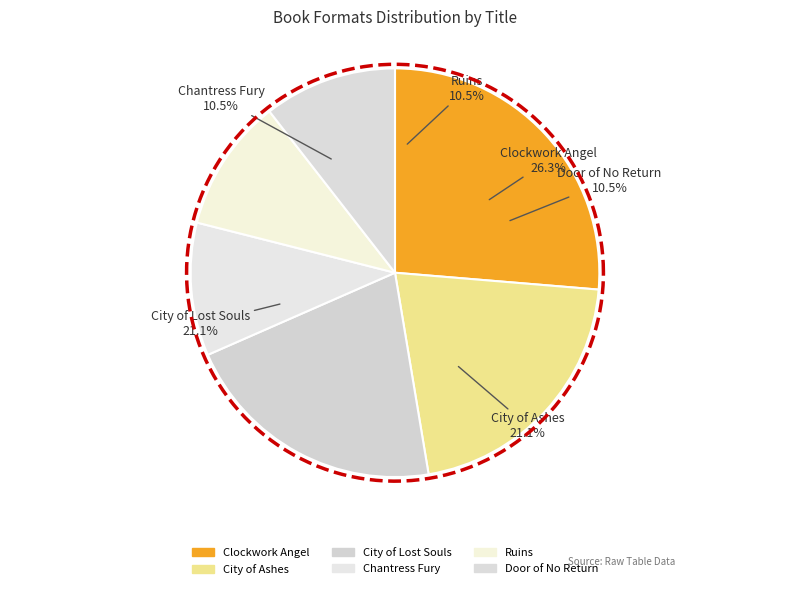

What percentage is the Door of No Return slice, to the nearest percent?

11%